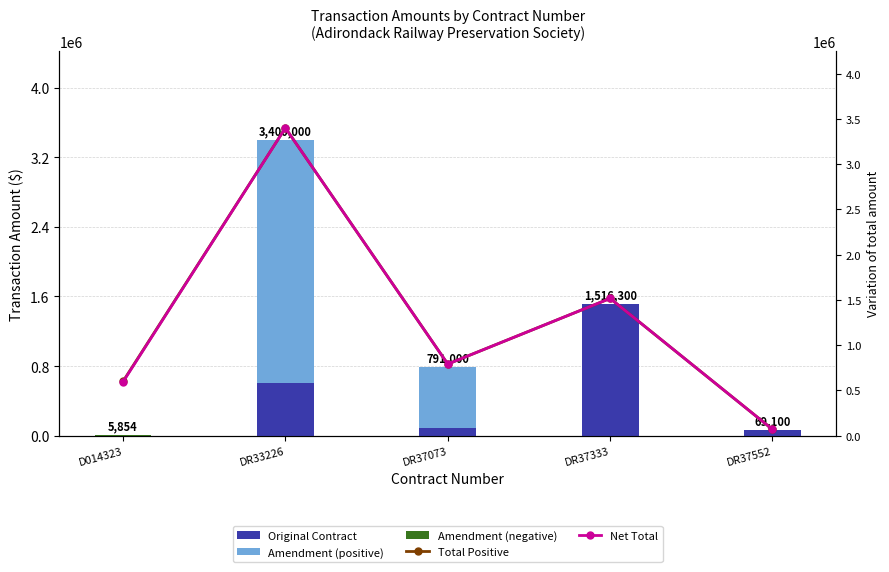

Where is Original Contract nearest to the value 758150?

DR33226